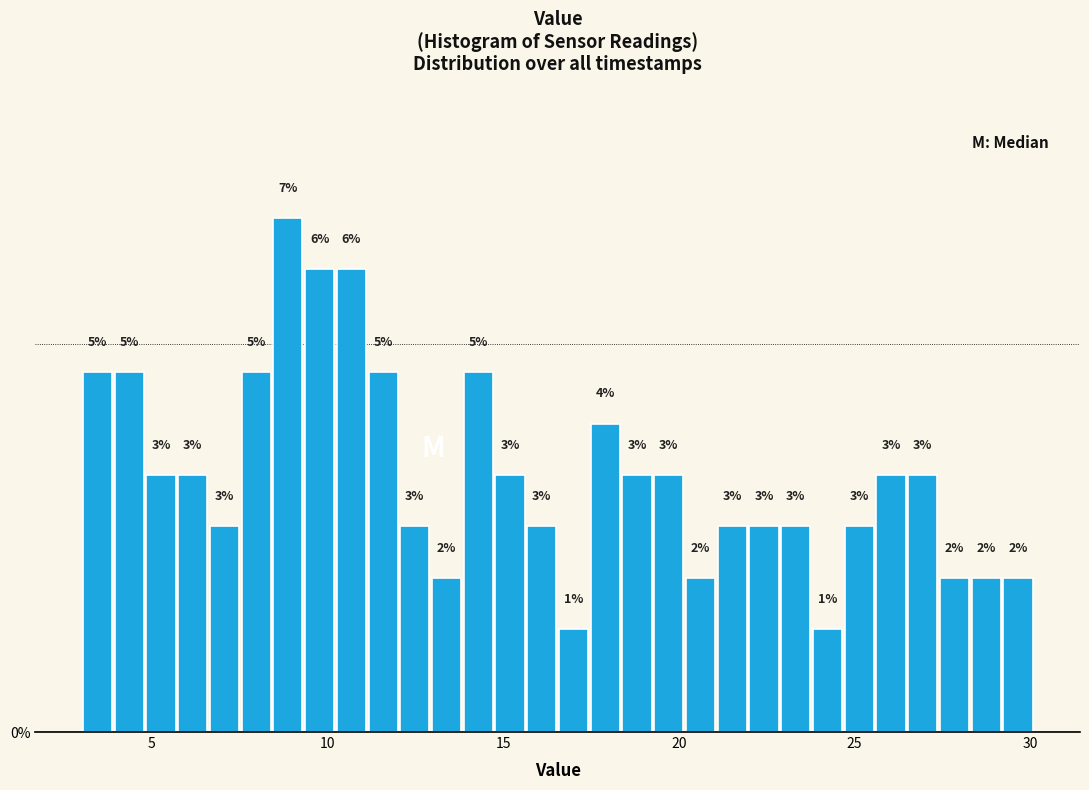

Read against the x-axis, roughly where is the centre of the tallest bar?

9.0